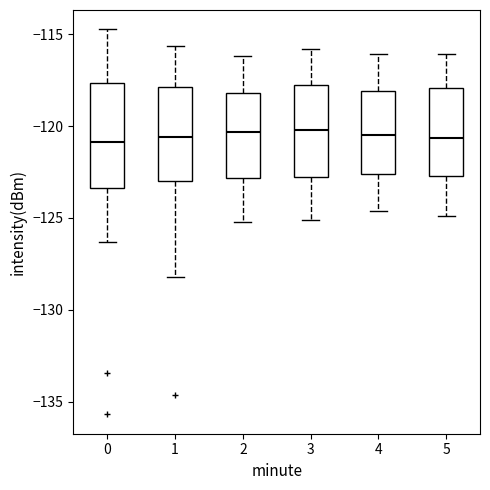

Reading left to right, transcribe this box plot: for each box, give where its median line is, the range the box spans, and where its two whiskers end, as read against the y-axis. The values are not printed on the chart, so give them approximately, as read against the axis.

0: median -121.0, box -123.5 to -117.5, whiskers -126.5 to -114.5
1: median -120.5, box -123.0 to -118.0, whiskers -128.0 to -115.5
2: median -120.5, box -123.0 to -118.0, whiskers -125.0 to -116.0
3: median -120.0, box -122.5 to -117.5, whiskers -125.0 to -116.0
4: median -120.5, box -122.5 to -118.0, whiskers -124.5 to -116.0
5: median -120.5, box -122.5 to -118.0, whiskers -125.0 to -116.0